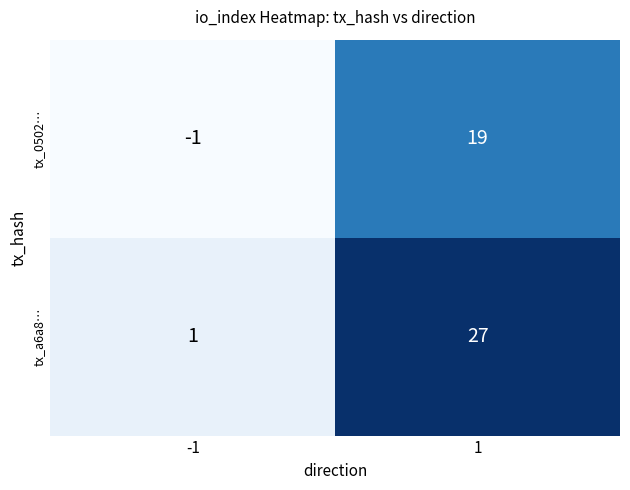

What is the approximate value of tx_0502… at 1, to the nearest 10?

20